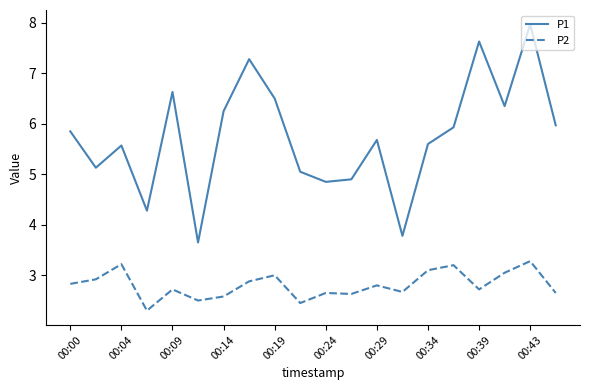

What is the minimum value shown in the chart?

2.3